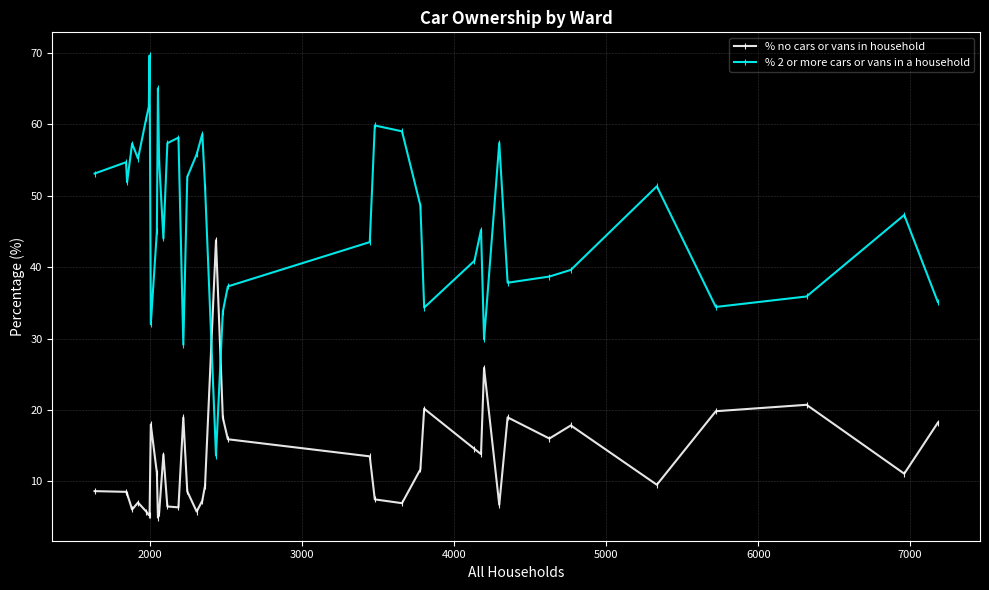

Which series ends up on top after the final intersection of % 2 or more cars or vans in a household and % no cars or vans in household?

% 2 or more cars or vans in a household